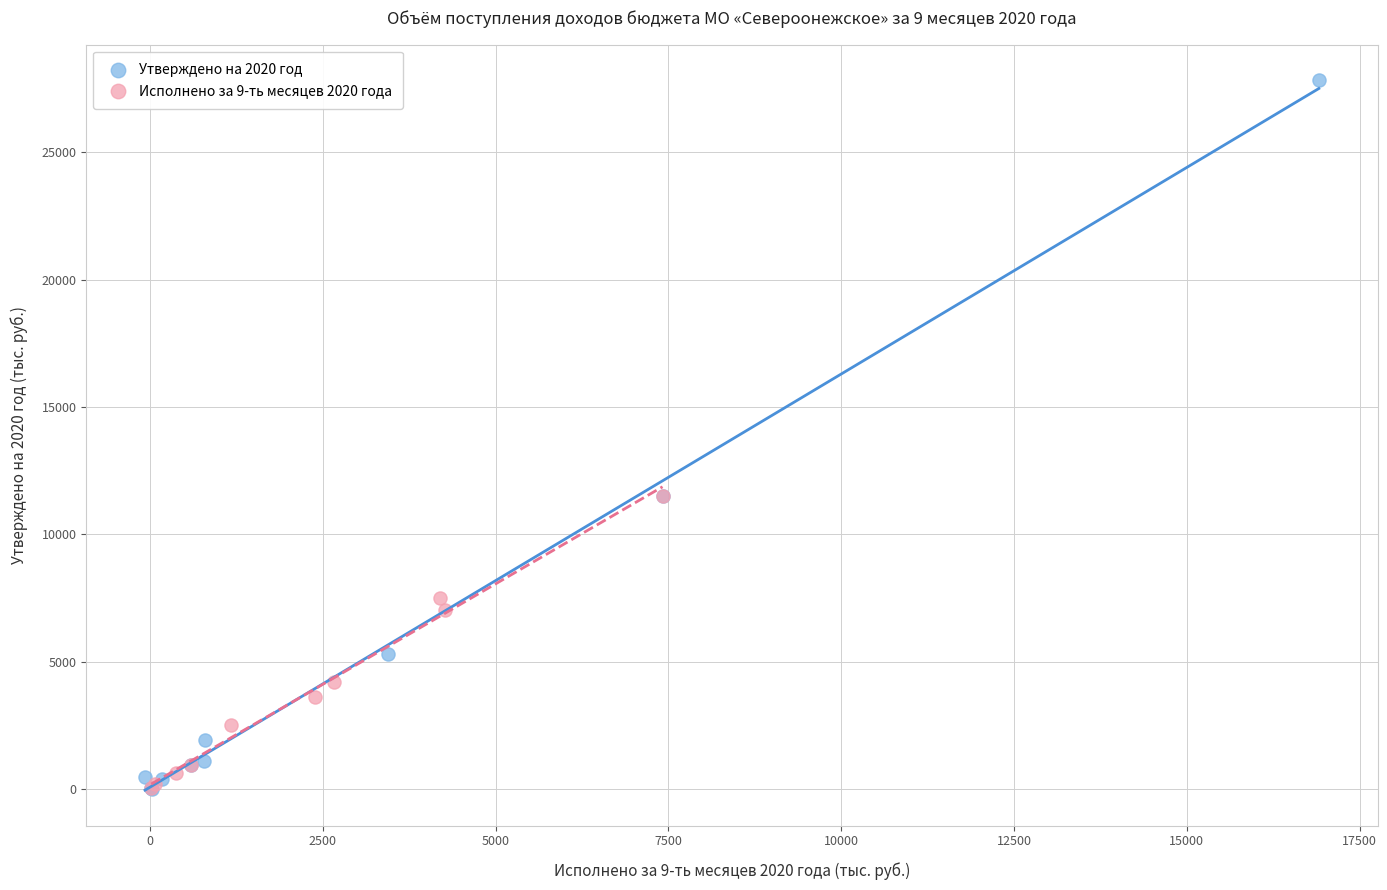

What are all the series names shown in the legend?

Утверждено на 2020 год, Исполнено за 9-ть месяцев 2020 года